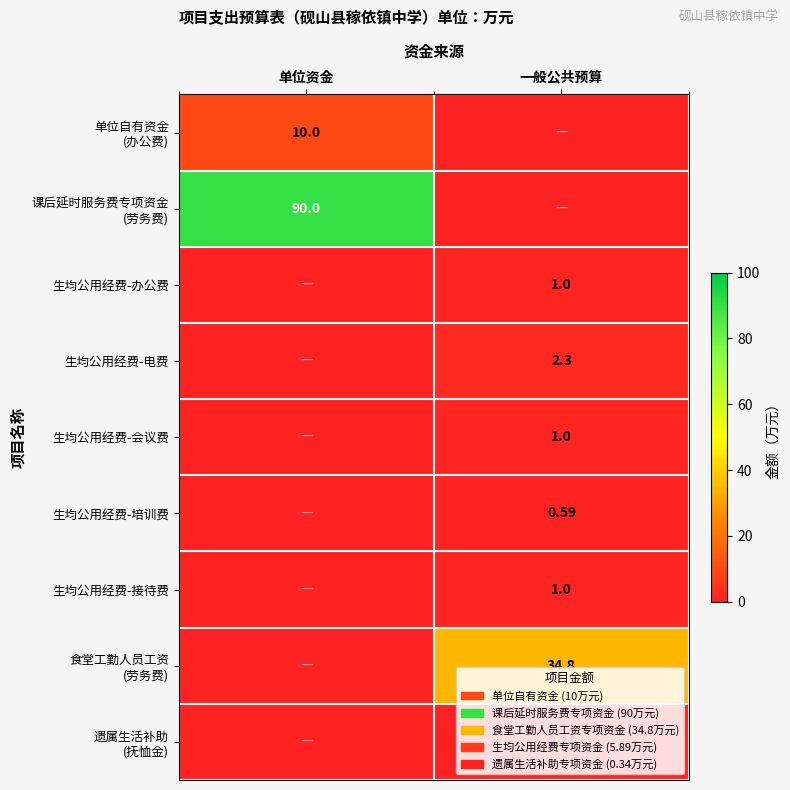

What is the difference between the maximum and minimum values in the 生均公用经费-电费 series?

2.3